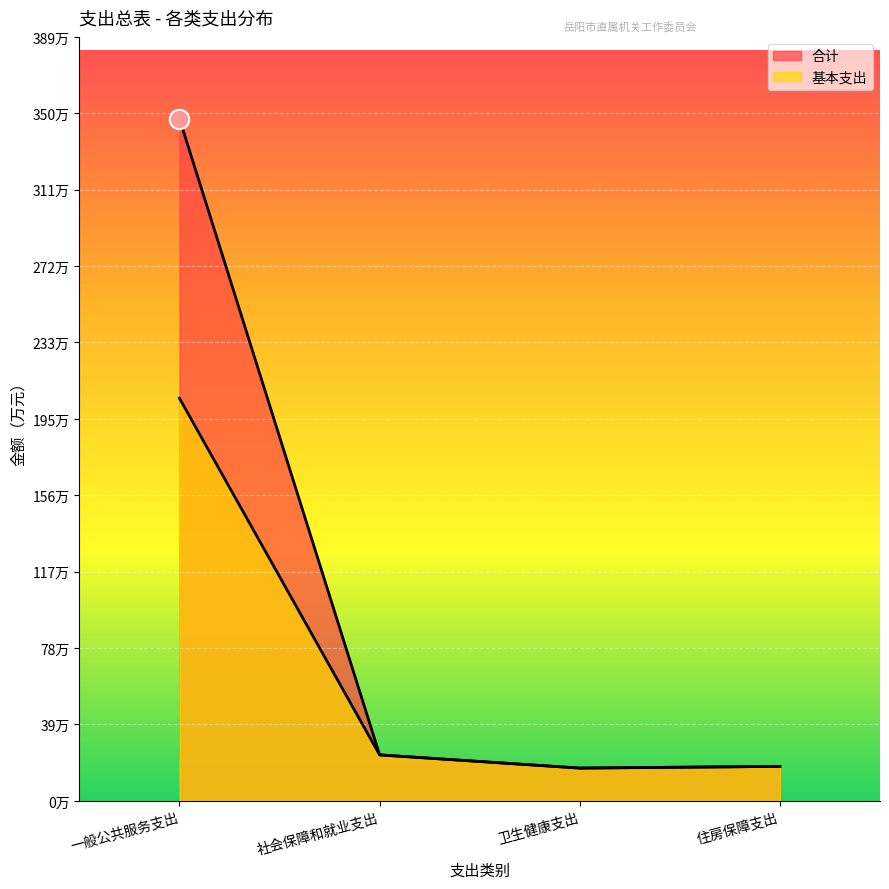

Where is 基本支出 nearest to the value 110?

社会保障和就业支出